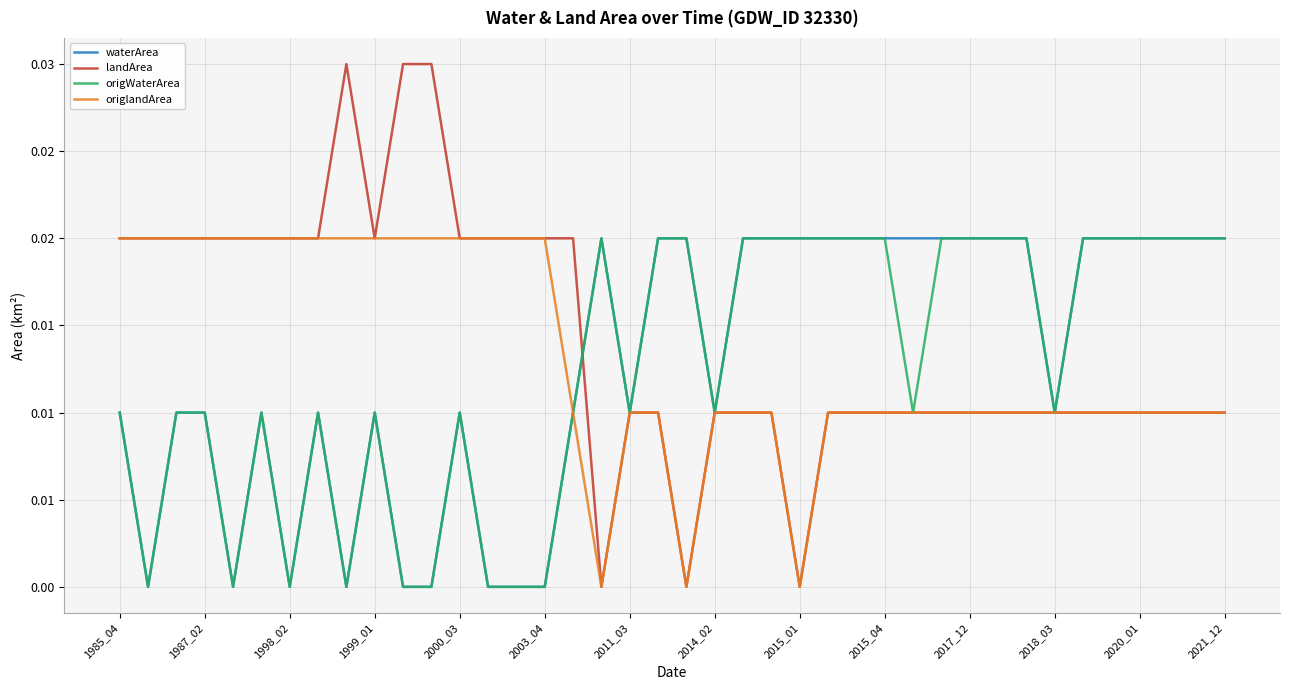

What are all the series names shown in the legend?

waterArea, landArea, origWaterArea, origlandArea